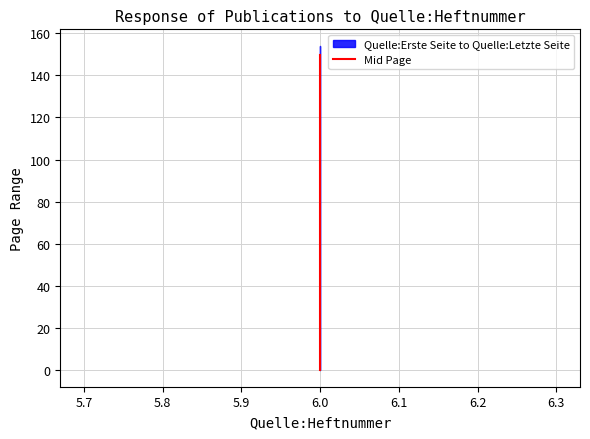

How many data points are less than 139?

2